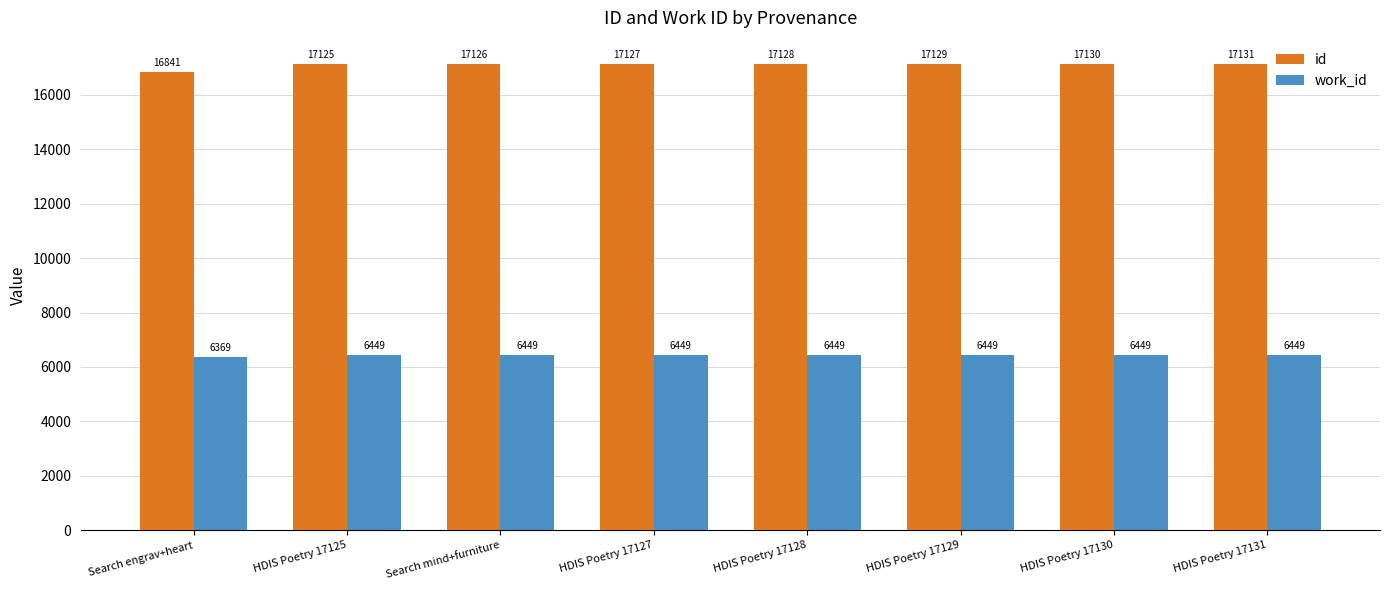

Between HDIS Poetry 17128 and HDIS Poetry 17130, which series saw the biggest shift?

id